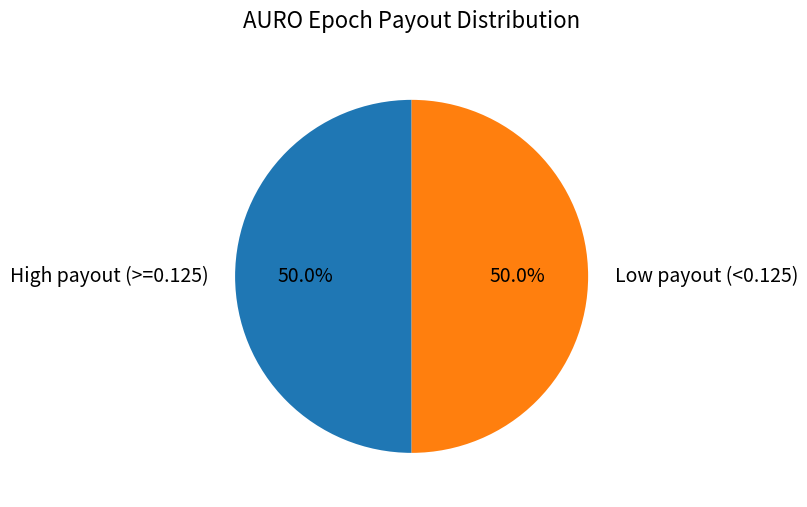

What percentage do High payout (>=0.125) and Low payout (<0.125) together represent?

100.0%